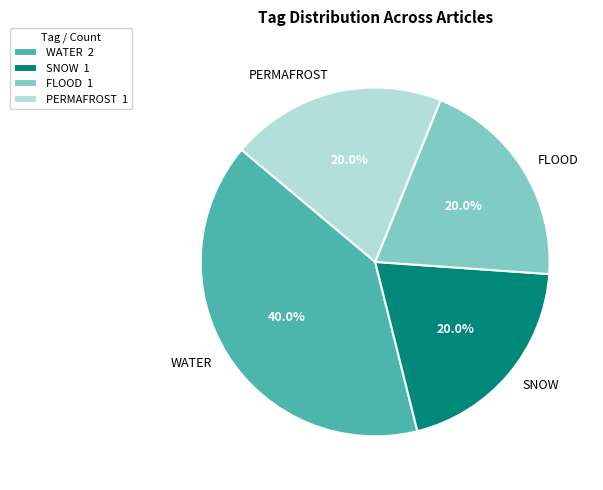

Which has a higher value, FLOOD or WATER?

WATER